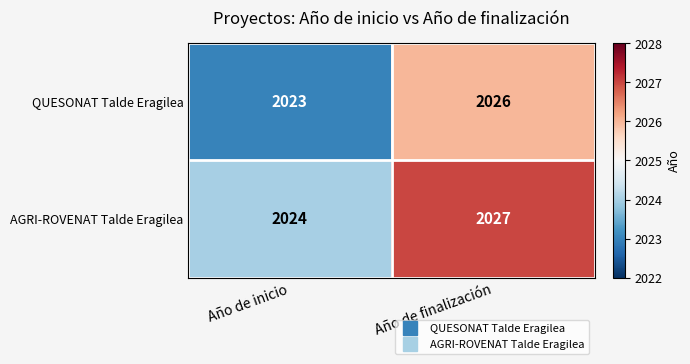

At which label is AGRI-ROVENAT Talde Eragilea closest to 2025?

Año de inicio